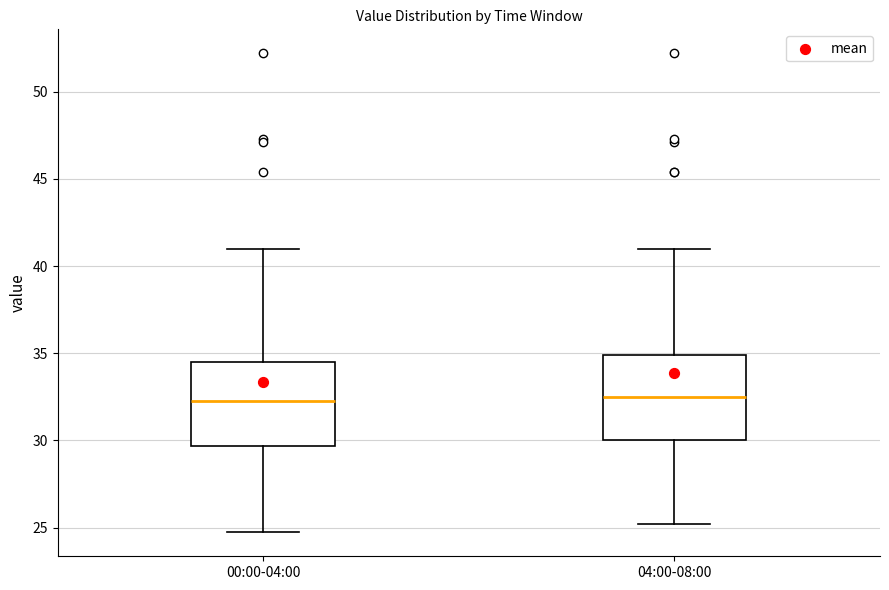

Where does the lower whisker of the box for 00:00-04:00 end on the y-axis? The values are not printed on the chart, so give them approximately, as read against the axis.

24.5